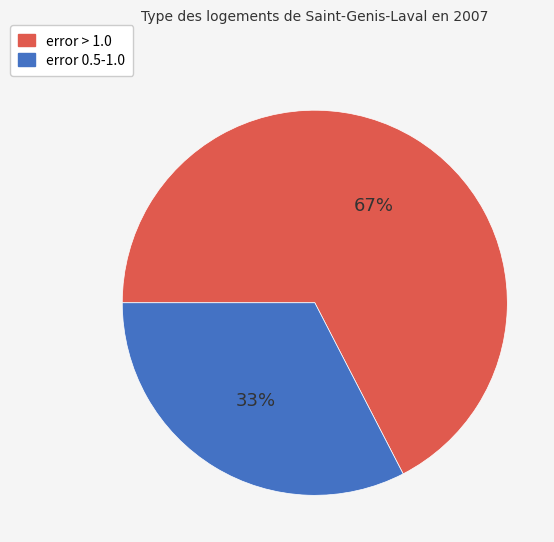

Which has a higher value, error 0.5-1.0 or error > 1.0?

error > 1.0